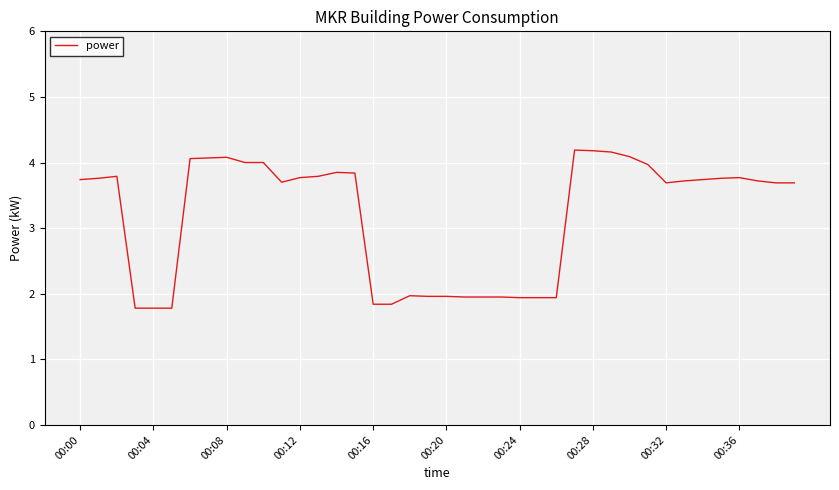

What is the minimum value shown in the chart?

1.8